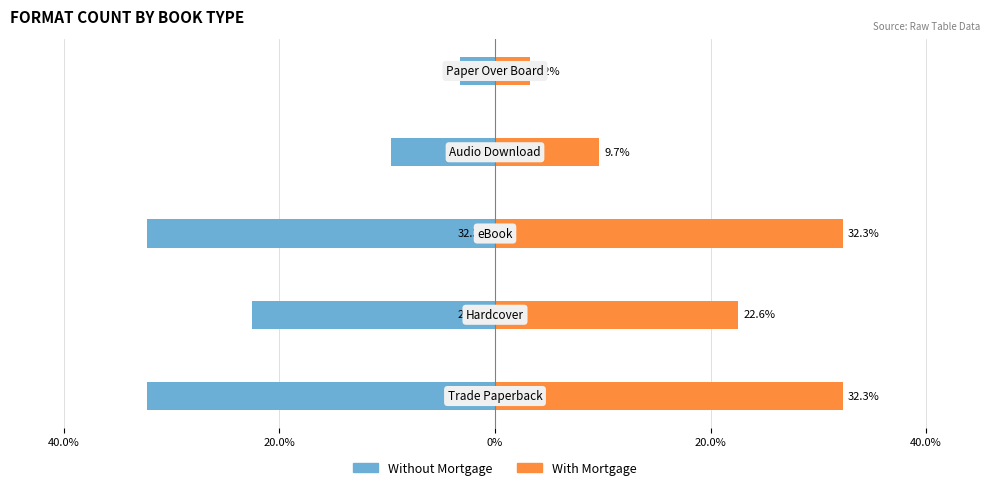

What is the maximum value shown in the chart?

32.3